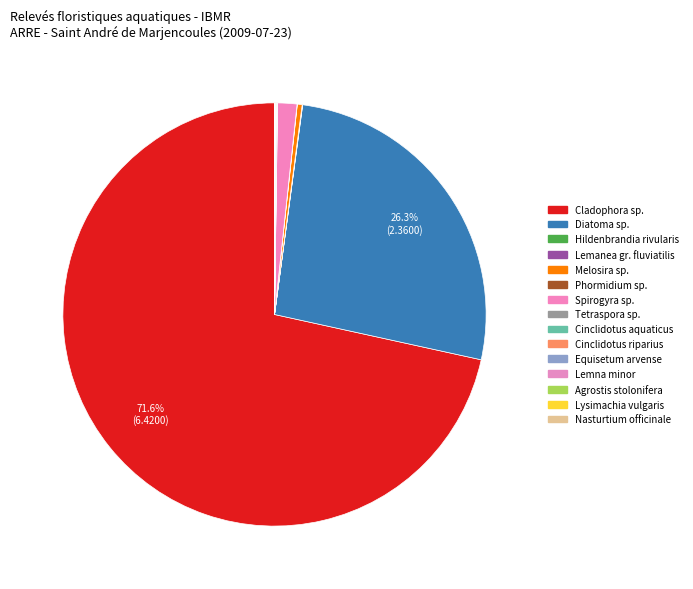

What percentage is NOT represented by Agrostis stolonifera?

100.0%